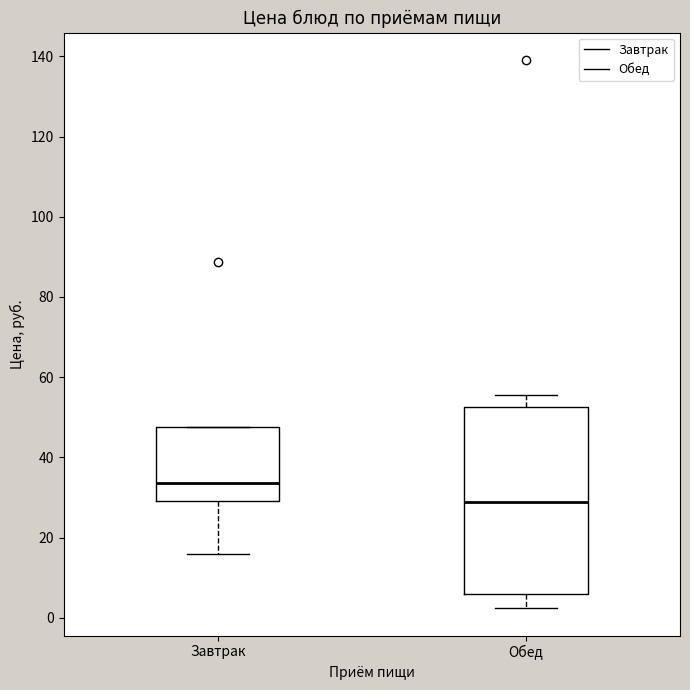

Which box has the lowest median line?

Обед